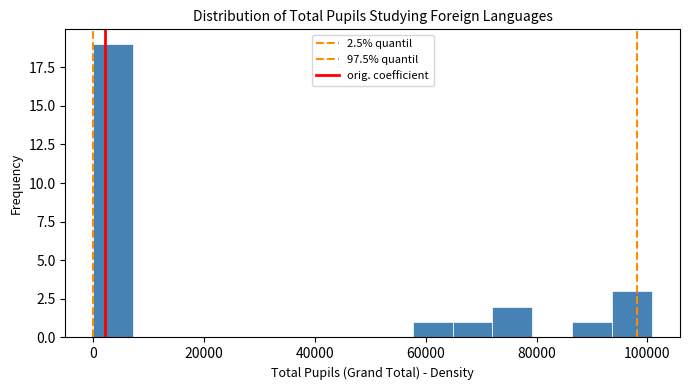

Around what value on the x-axis is the tallest bar? Give the approximate position of its centre, as read against the axis.

4000